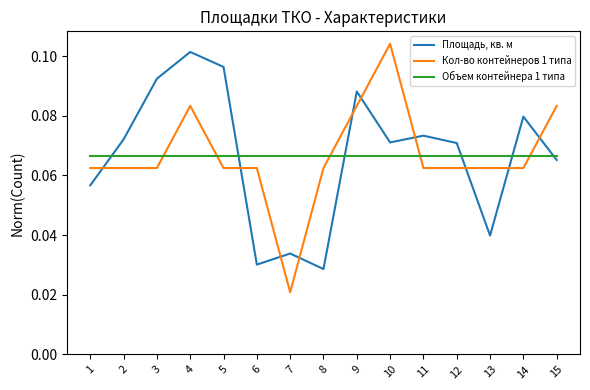

Is the value of Кол-во контейнеров 1 типа at 13 greater than the value of Объем контейнера 1 типа at 7?

No